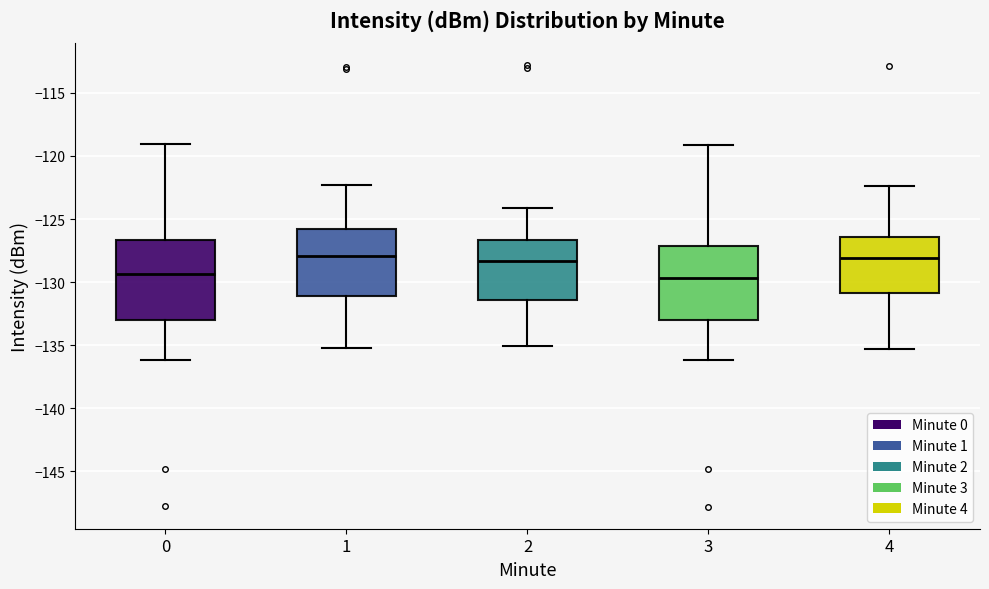

Reading left to right, transcribe this box plot: for each box, give where its median line is, the range the box spans, and where its two whiskers end, as read against the y-axis. The values are not printed on the chart, so give them approximately, as read against the axis.

0: median -129.5, box -133.0 to -126.5, whiskers -136.0 to -119.0
1: median -128.0, box -131.0 to -126.0, whiskers -135.0 to -122.5
2: median -128.5, box -131.5 to -126.5, whiskers -135.0 to -124.0
3: median -129.5, box -133.0 to -127.0, whiskers -136.0 to -119.0
4: median -128.0, box -131.0 to -126.5, whiskers -135.5 to -122.5